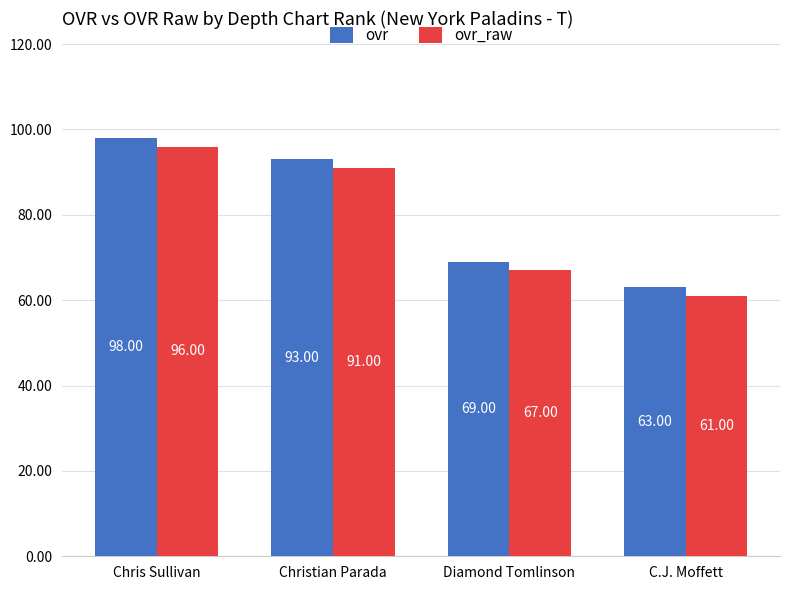

What is the difference between the second highest and minimum values in the ovr_raw series?

30